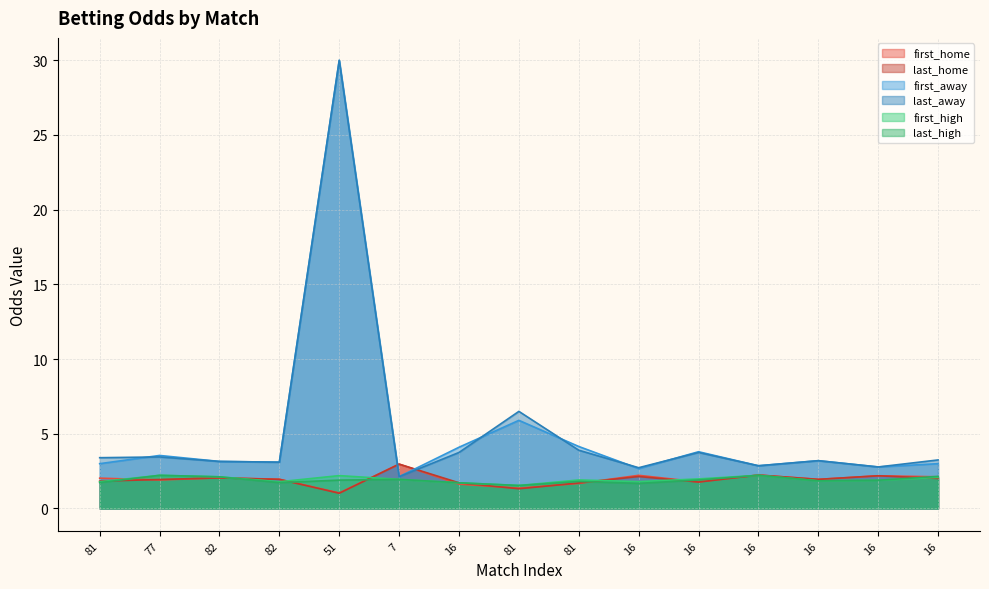

Where do first_home and first_away first cross each other?

51 and 7